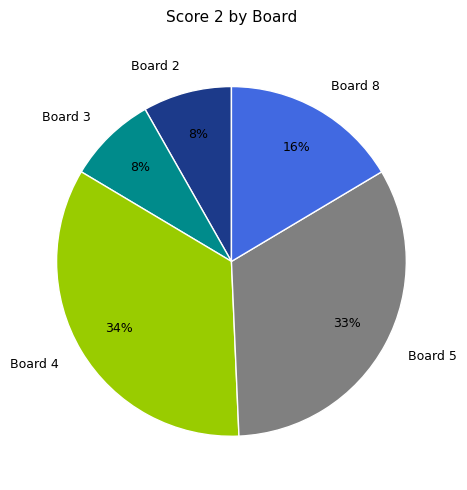

How many slices are in this pie chart?

5